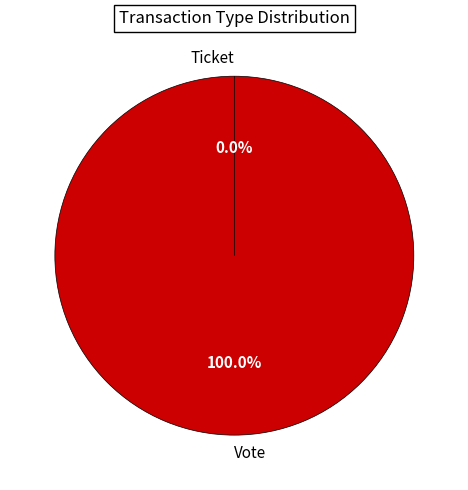

Which category has the biggest portion of the pie?

Vote